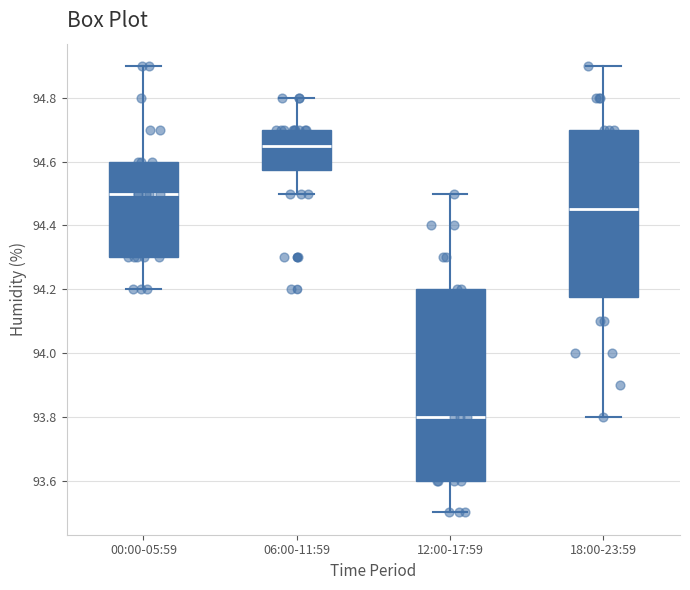

Reading left to right, read every box against the y-axis: the position of its median line, the range the box covers, and the ends of its whiskers. The values are not printed on the chart, so give them approximately, as read against the axis.

00:00-05:59: median 94.50, box 94.30 to 94.60, whiskers 94.20 to 94.90
06:00-11:59: median 94.66, box 94.58 to 94.70, whiskers 94.50 to 94.80
12:00-17:59: median 93.80, box 93.60 to 94.20, whiskers 93.50 to 94.50
18:00-23:59: median 94.46, box 94.18 to 94.70, whiskers 93.80 to 94.90